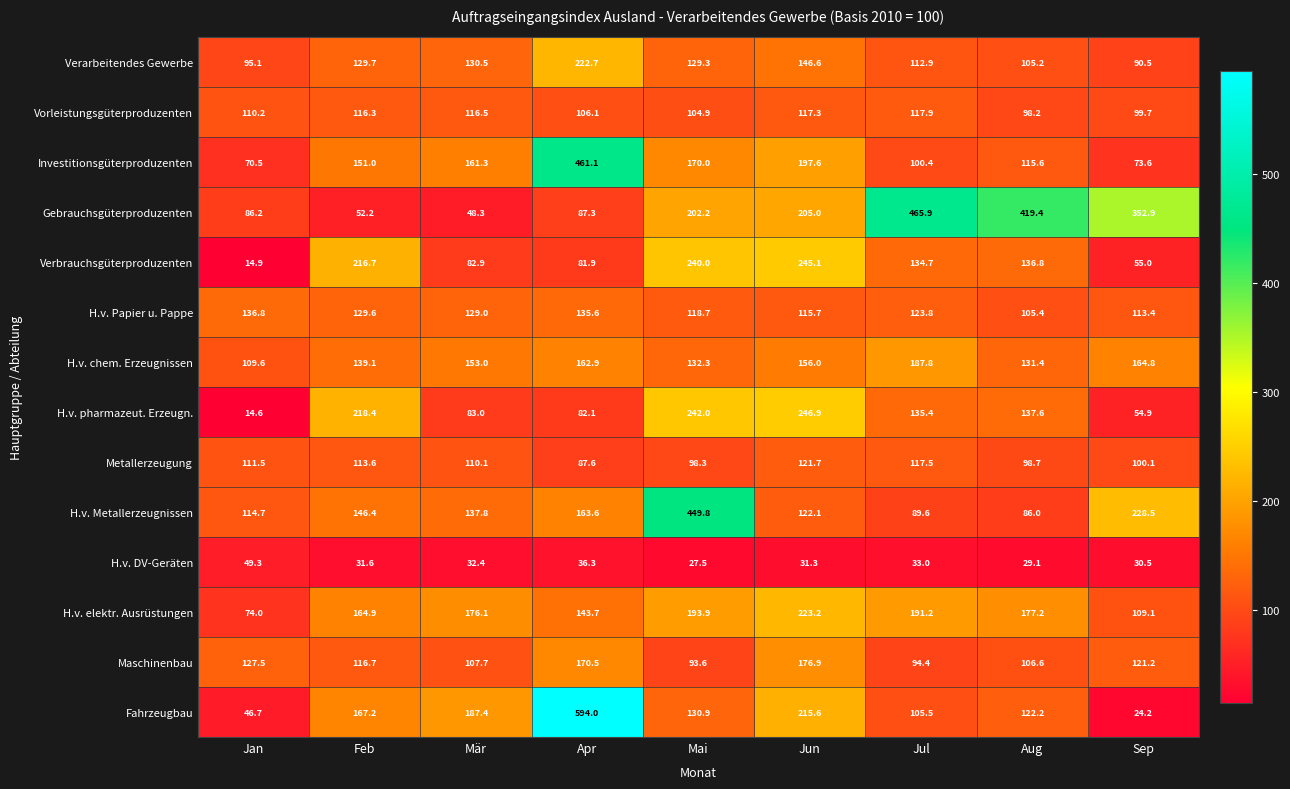

At which category is the sum across all series the highest?

Apr